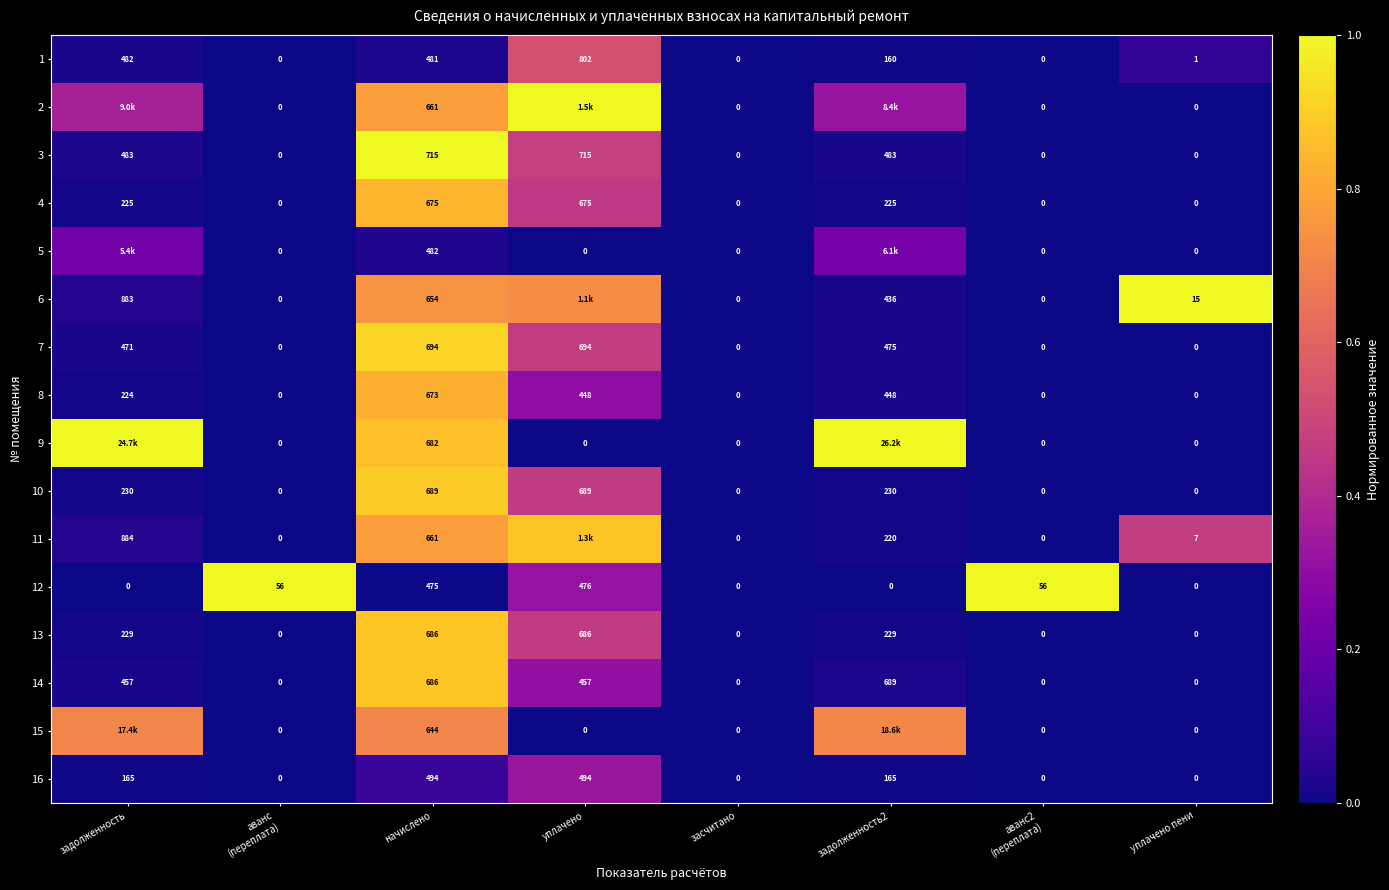

Is it true that 4 equals 0.0 at уплачено пени?

True